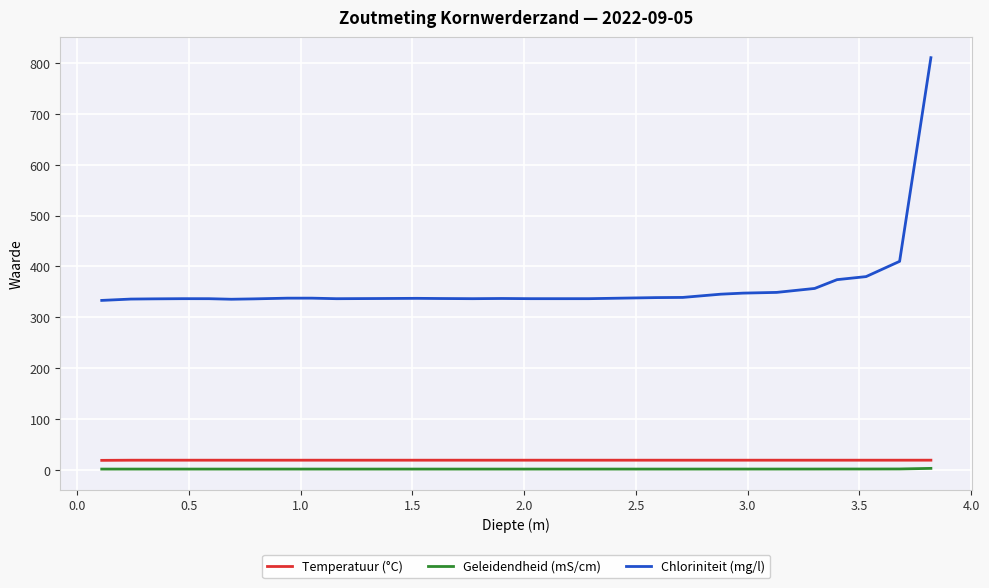

How many lines are shown in the chart?

3